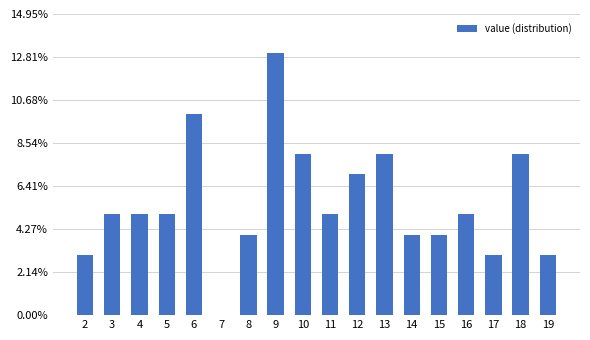

Reading left to right, list all the values displayed in this chart.

2=3.0	3=5.0	4=5.0	5=5.0	6=10.0	7=0.0	8=4.0	9=13.0	10=8.0	11=5.0	12=7.0	13=8.0	14=4.0	15=4.0	16=5.0	17=3.0	18=8.0	19=3.0